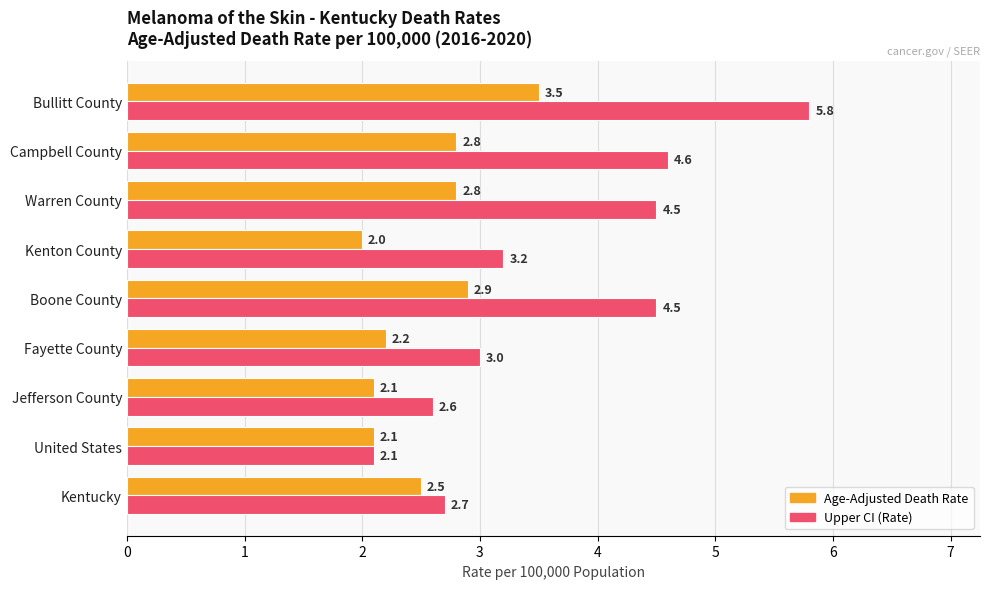

What is the difference between the maximum and minimum values in the Age-Adjusted Death Rate series?

1.5